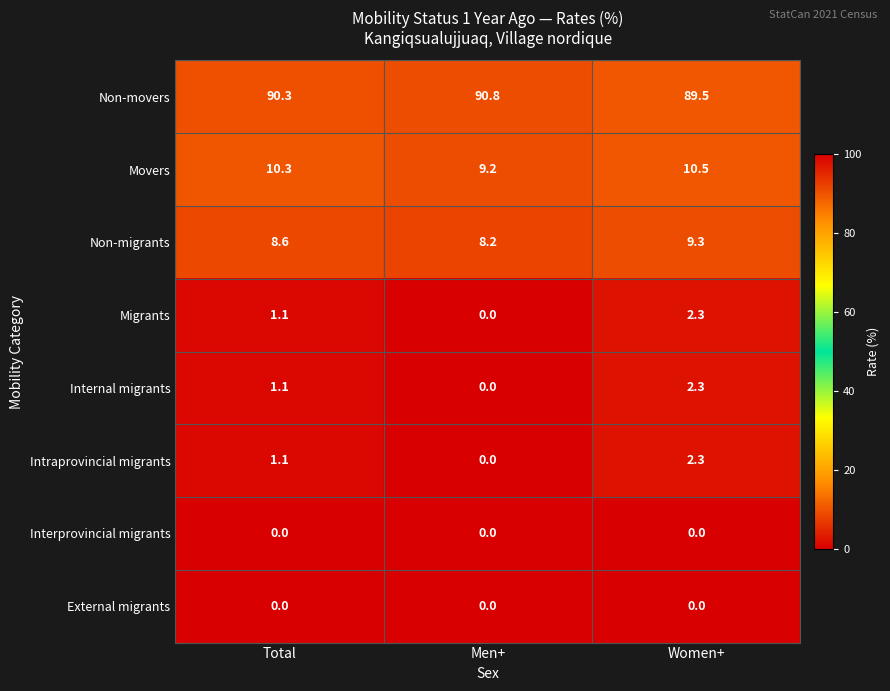

Reading left to right, transcribe all the data shown in this chart.

Non-movers: Total=90.3	Men+=90.8	Women+=89.5
Movers: Total=10.3	Men+=9.2	Women+=10.5
Non-migrants: Total=8.6	Men+=8.2	Women+=9.3
Migrants: Total=1.1	Men+=0.0	Women+=2.3
Internal migrants: Total=1.1	Men+=0.0	Women+=2.3
Intraprovincial migrants: Total=1.1	Men+=0.0	Women+=2.3
Interprovincial migrants: Total=0.0	Men+=0.0	Women+=0.0
External migrants: Total=0.0	Men+=0.0	Women+=0.0